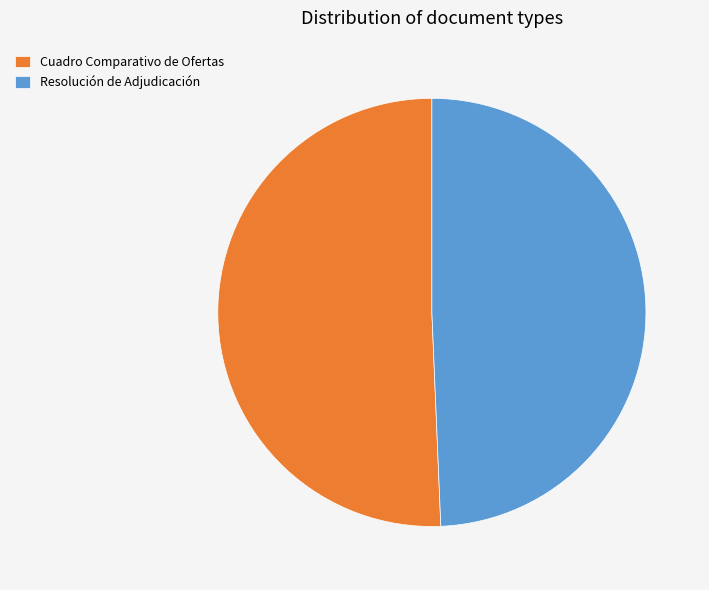

Is Cuadro Comparativo de Ofertas the majority of the pie?

Yes